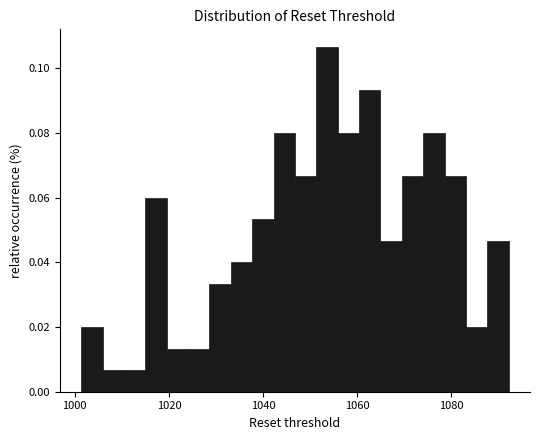

Read against the x-axis, roughly where is the centre of the tallest bar?

1054